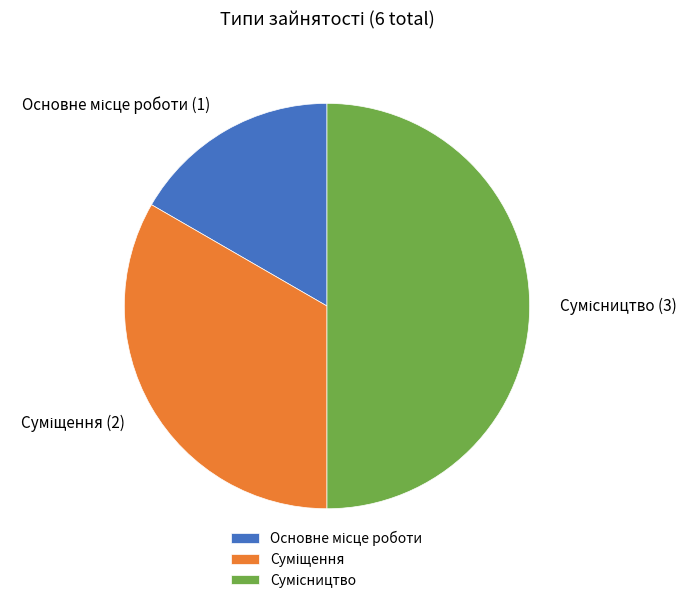

Does Основне місце роботи account for over 50% of the chart?

No